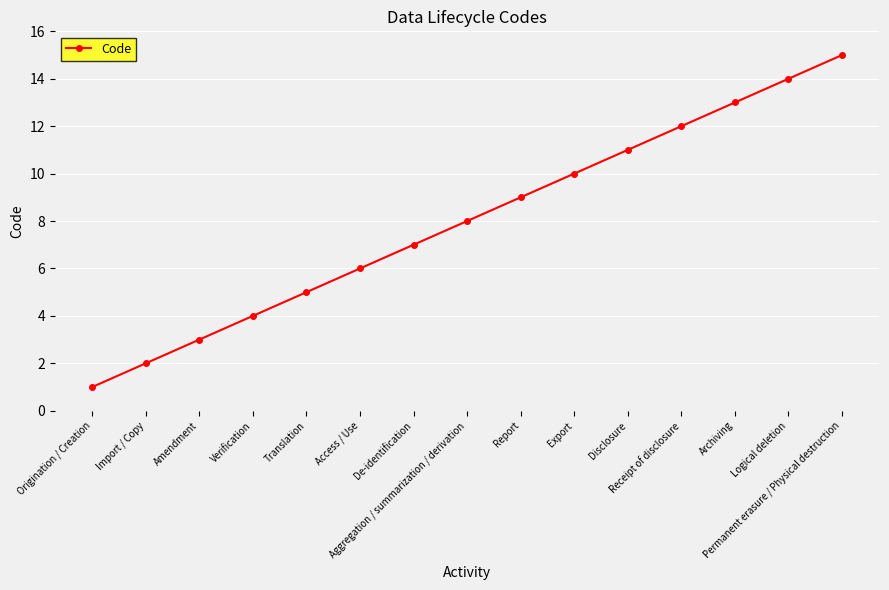

True or false: the data has more than 2 interior local peaks.

False